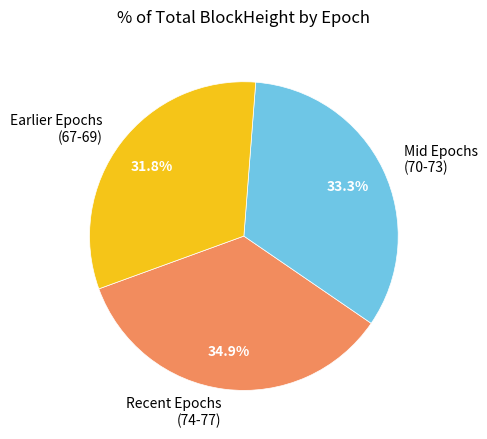

Which category has the biggest portion of the pie?

Recent Epochs (74-77)